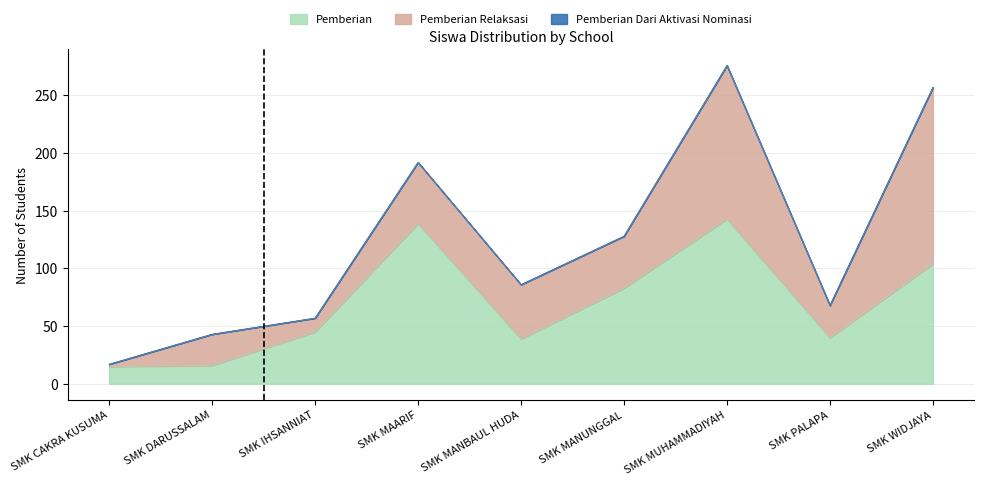

Which category has the highest value in the Pemberian series?

SMK MUHAMMADIYAH